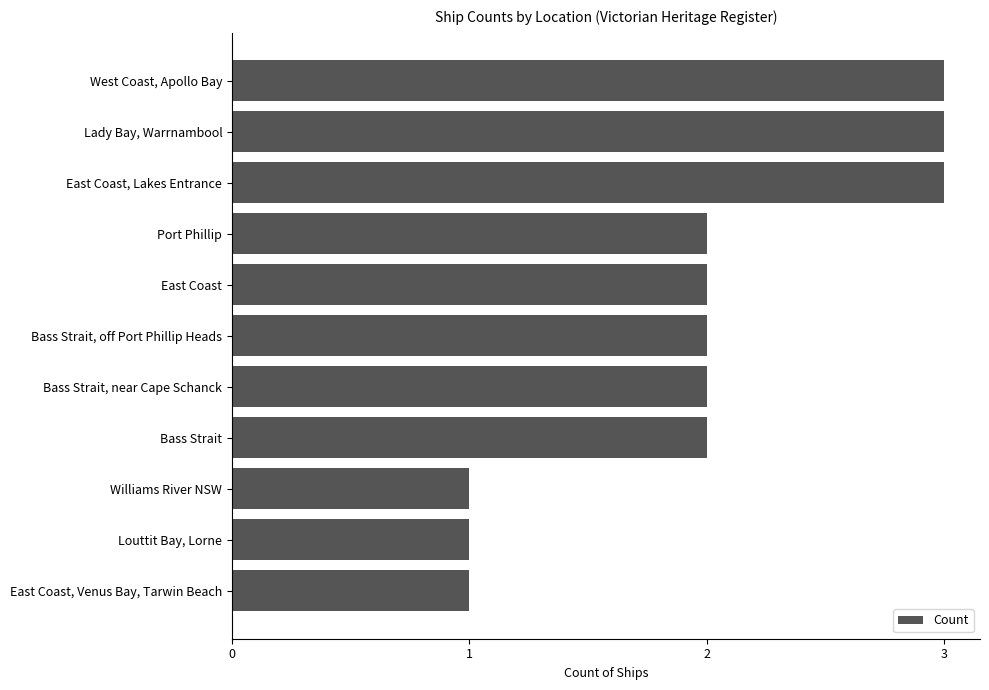

What is the maximum value shown in the chart?

3